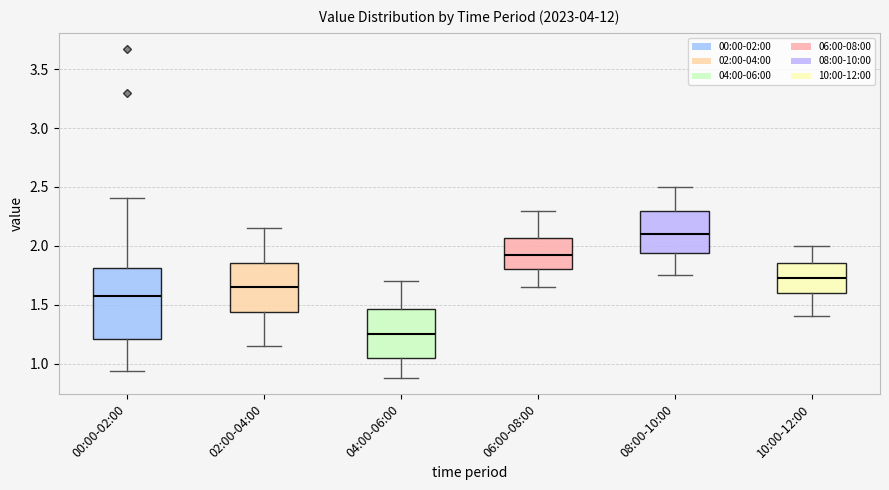

Reading left to right, transcribe this box plot: for each box, give where its median line is, the range the box spans, and where its two whiskers end, as read against the y-axis. The values are not printed on the chart, so give them approximately, as read against the axis.

00:00-02:00: median 1.55, box 1.20 to 1.80, whiskers 0.95 to 2.40
02:00-04:00: median 1.65, box 1.45 to 1.85, whiskers 1.15 to 2.15
04:00-06:00: median 1.25, box 1.05 to 1.45, whiskers 0.90 to 1.70
06:00-08:00: median 1.95, box 1.80 to 2.05, whiskers 1.65 to 2.30
08:00-10:00: median 2.10, box 1.95 to 2.30, whiskers 1.75 to 2.50
10:00-12:00: median 1.75, box 1.60 to 1.85, whiskers 1.40 to 2.00